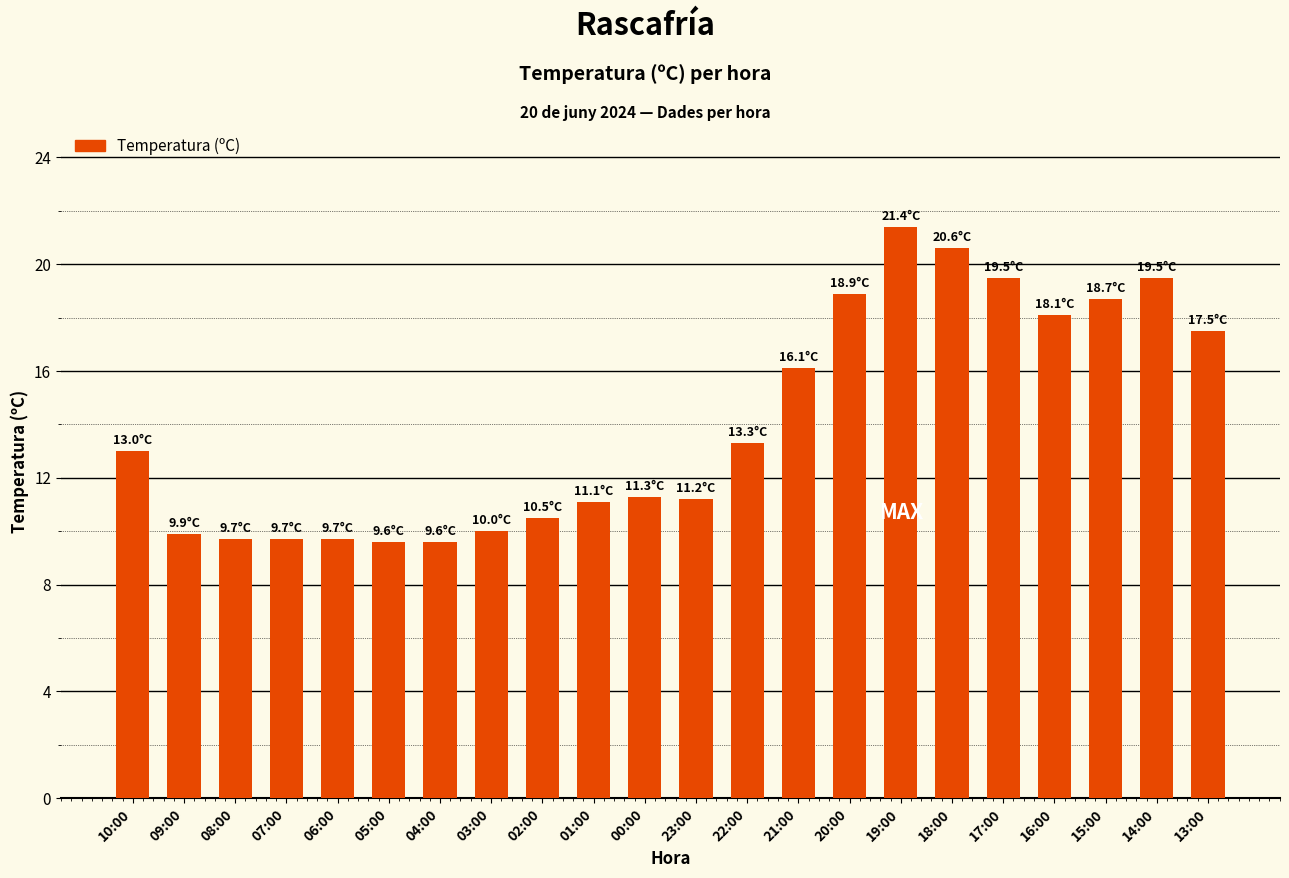

What is the ratio of the value at 19:00 to the value at 16:00?

1.2